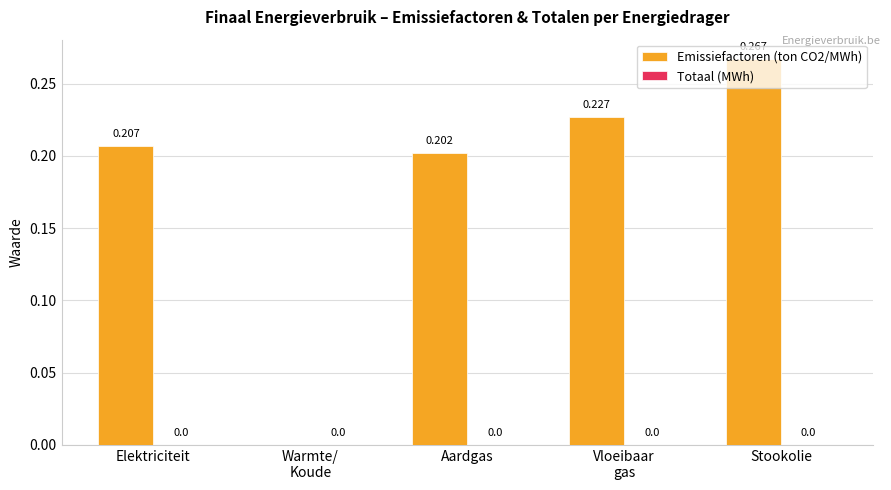

Between Elektriciteit and Aardgas, which is larger?

Elektriciteit